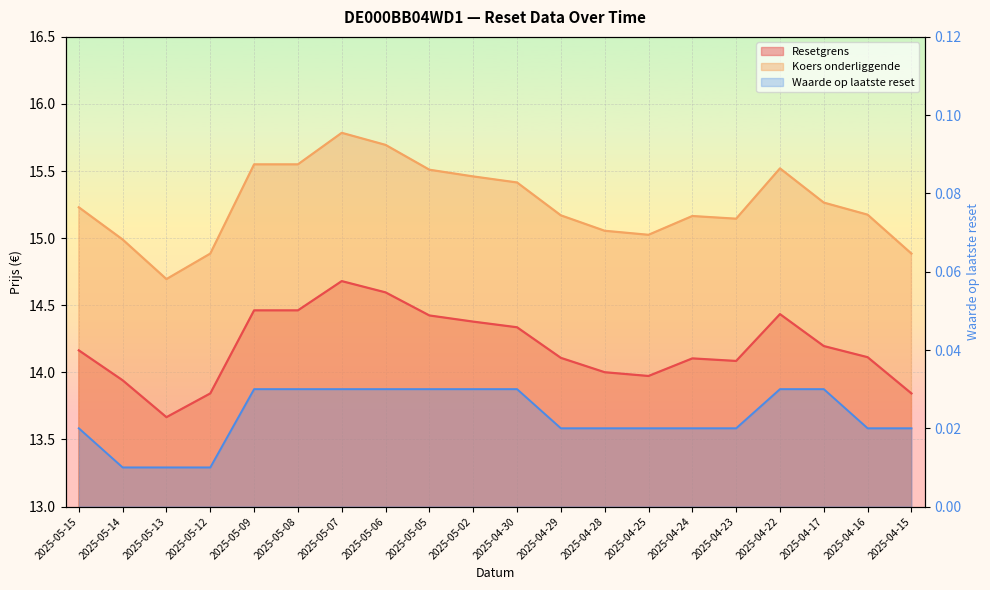

True or false: Waarde op laatste reset has a value of 0.0 at 2025-04-16.

True